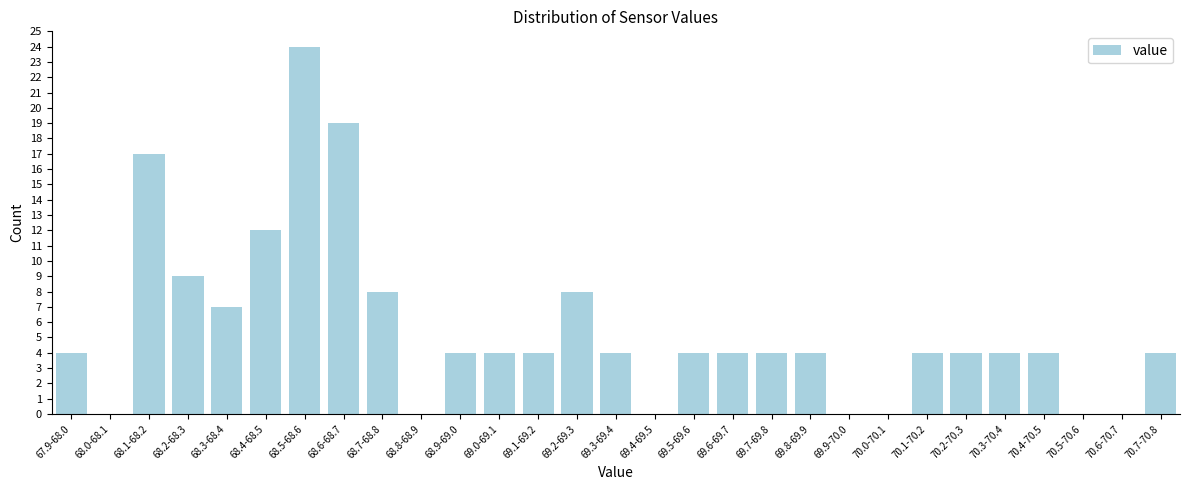

Reading right to left, what are all the values shown in this chart?

70.7-70.8=4	70.6-70.7=0	70.5-70.6=0	70.4-70.5=4	70.3-70.4=4	70.2-70.3=4	70.1-70.2=4	70.0-70.1=0	69.9-70.0=0	69.8-69.9=4	69.7-69.8=4	69.6-69.7=4	69.5-69.6=4	69.4-69.5=0	69.3-69.4=4	69.2-69.3=8	69.1-69.2=4	69.0-69.1=4	68.9-69.0=4	68.8-68.9=0	68.7-68.8=8	68.6-68.7=19	68.5-68.6=24	68.4-68.5=12	68.3-68.4=7	68.2-68.3=9	68.1-68.2=17	68.0-68.1=0	67.9-68.0=4